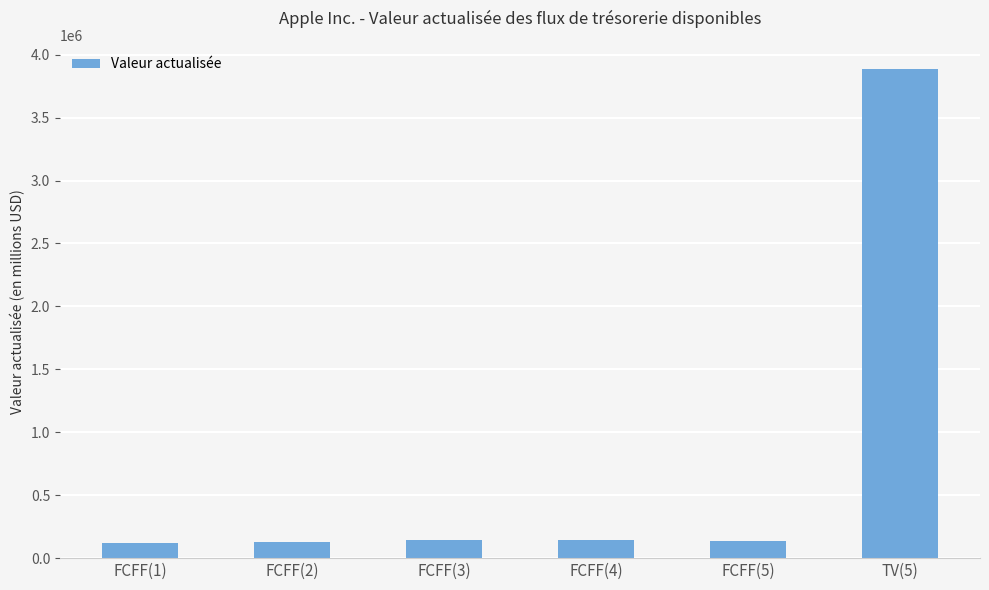

How many distinct data groups are displayed?

1